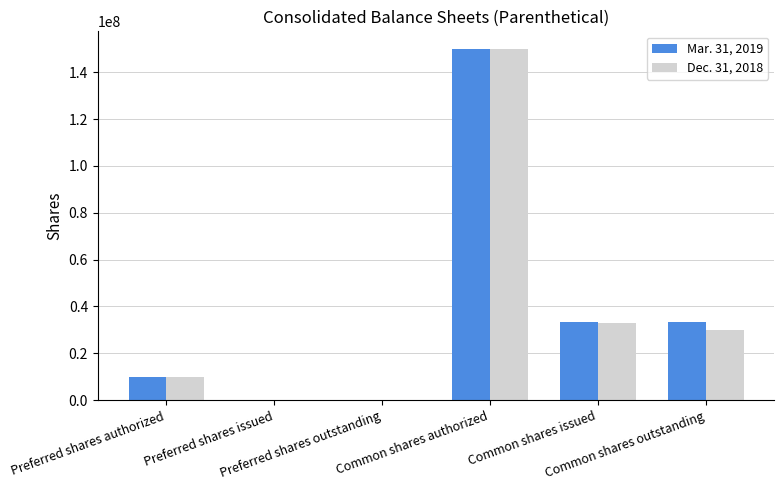

Which category has the highest value in the Mar. 31, 2019 series?

Common shares authorized